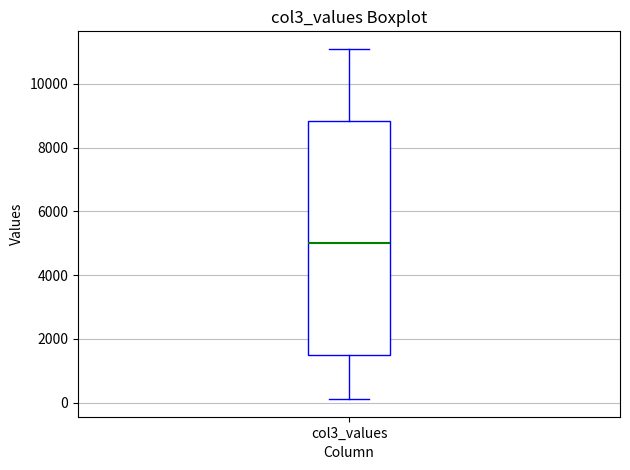

Where is the lower edge of the box for col3_values on the y-axis? The values are not printed on the chart, so give them approximately, as read against the axis.

1400